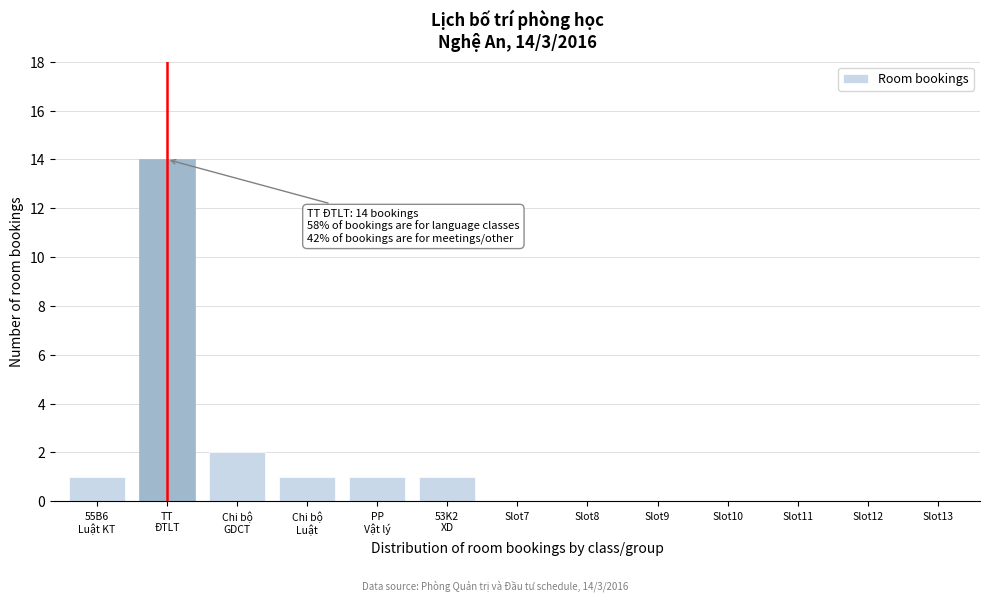

What is the greatest value displayed?

14